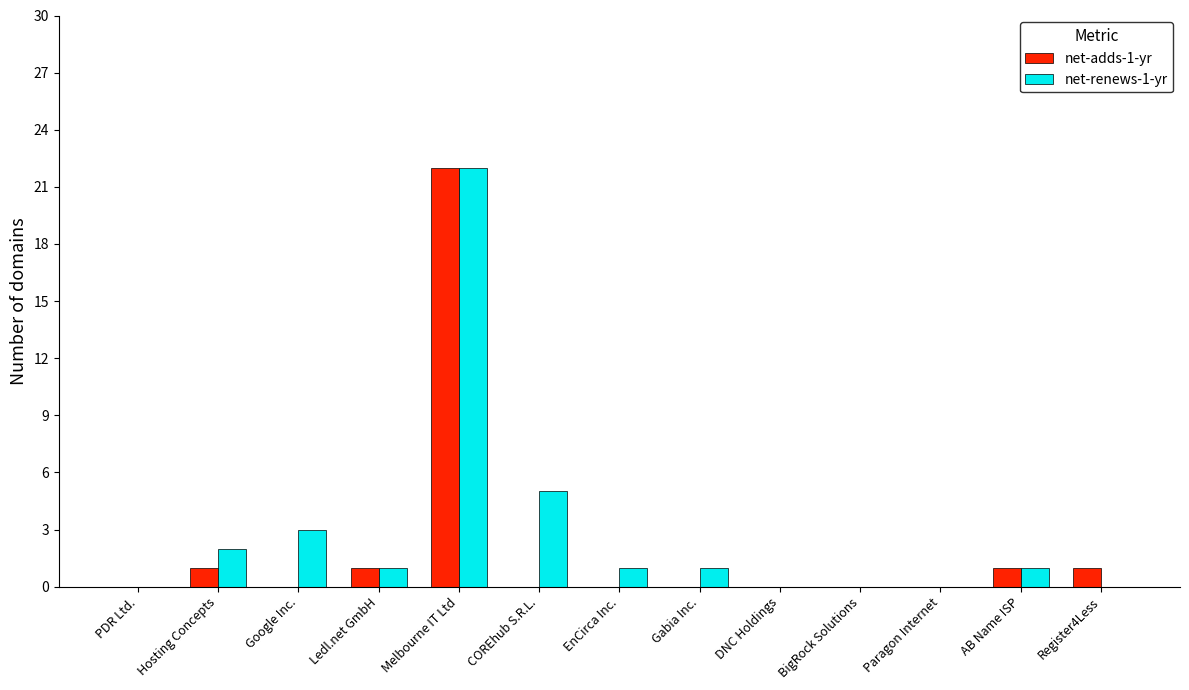

Are the bars grouped side by side (vs. stacked)?

Yes